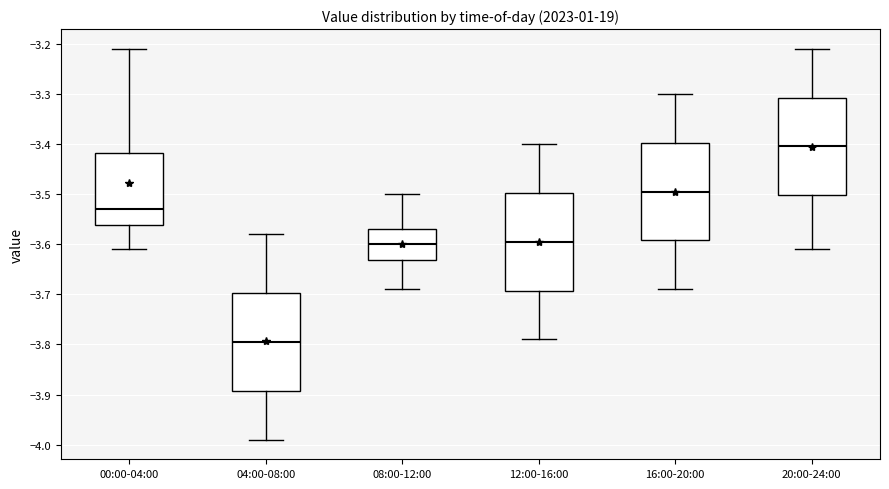

Where is the lower edge of the box for 00:00-04:00 on the y-axis? The values are not printed on the chart, so give them approximately, as read against the axis.

-3.56